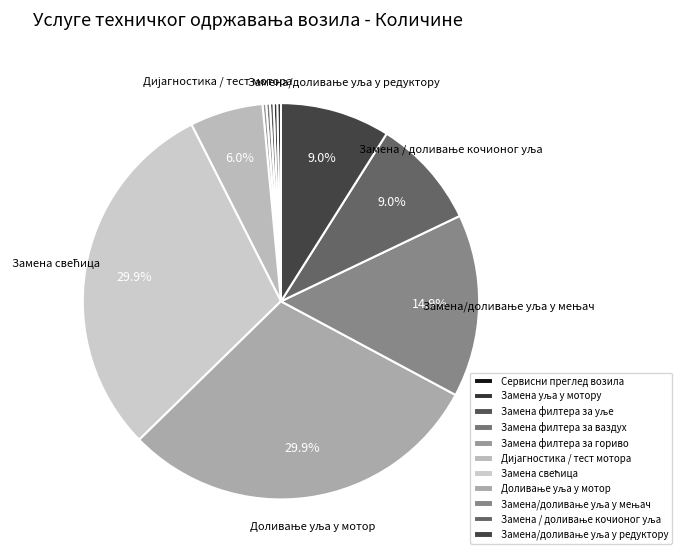

To the nearest percent, what is the average slice percentage?

9%